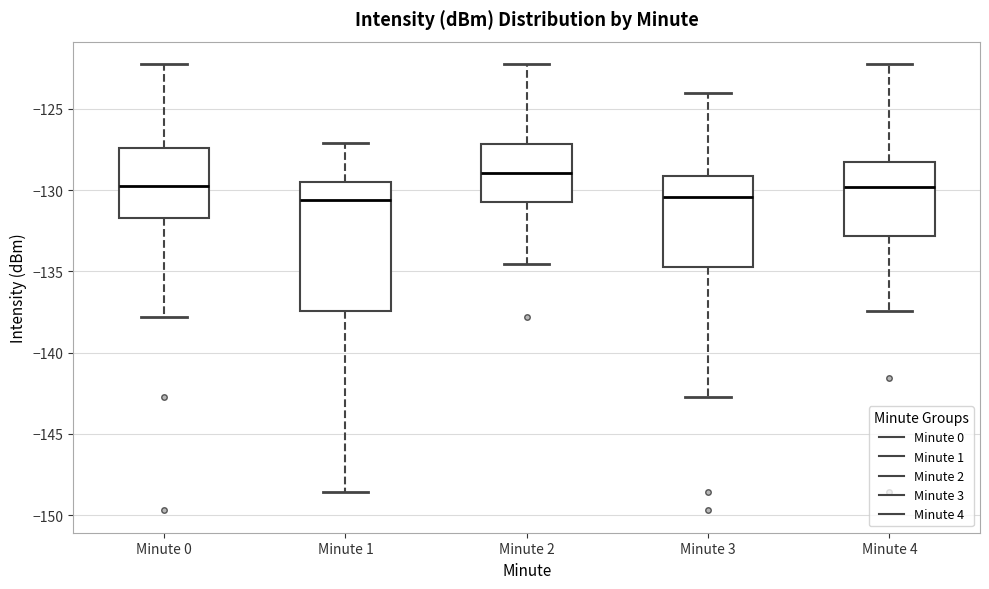

Reading left to right, read every box against the y-axis: the position of its median line, the range the box covers, and the ends of its whiskers. The values are not printed on the chart, so give them approximately, as read against the axis.

Minute 0: median -129.5, box -131.5 to -127.5, whiskers -138.0 to -122.0
Minute 1: median -130.5, box -137.5 to -129.5, whiskers -148.5 to -127.0
Minute 2: median -129.0, box -131.0 to -127.0, whiskers -134.5 to -122.0
Minute 3: median -130.5, box -135.0 to -129.0, whiskers -142.5 to -124.0
Minute 4: median -130.0, box -133.0 to -128.5, whiskers -137.5 to -122.0